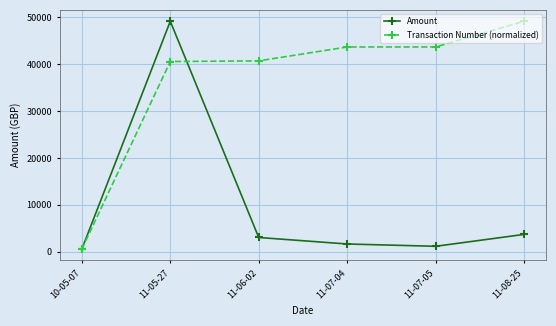

Which series has the largest total across all categories?

Transaction Number (normalized)